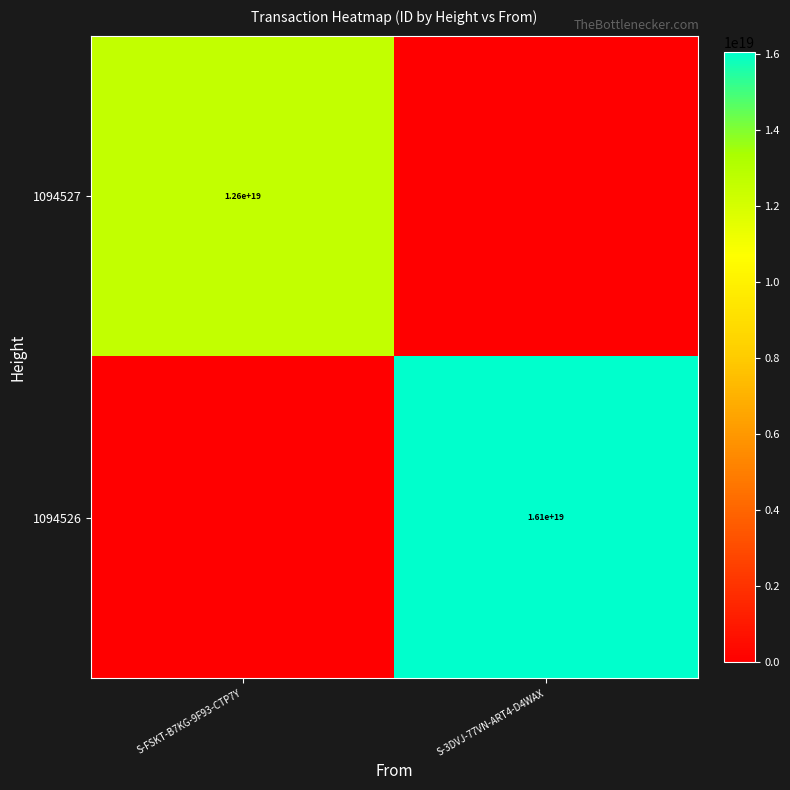

Is it true that 1094526 equals 8412901287226912768 at S-FSKT-B7KG-9F93-CTP7Y?

False